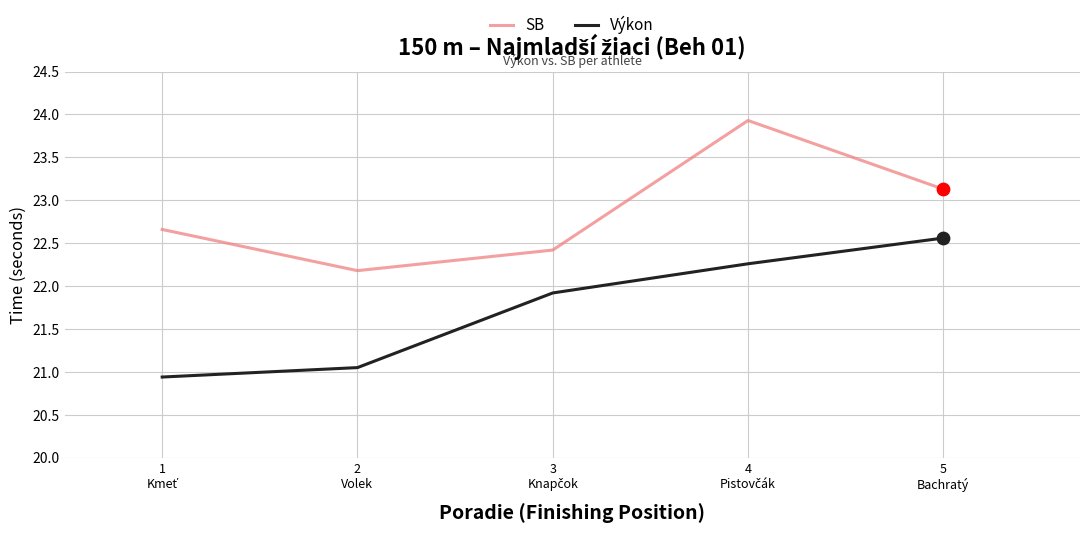

Which series has the largest total across all categories?

SB